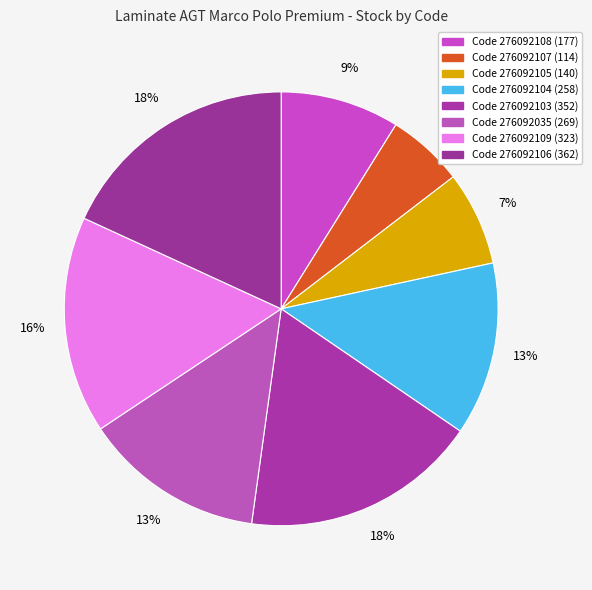

Count the number of slices in the pie.

8